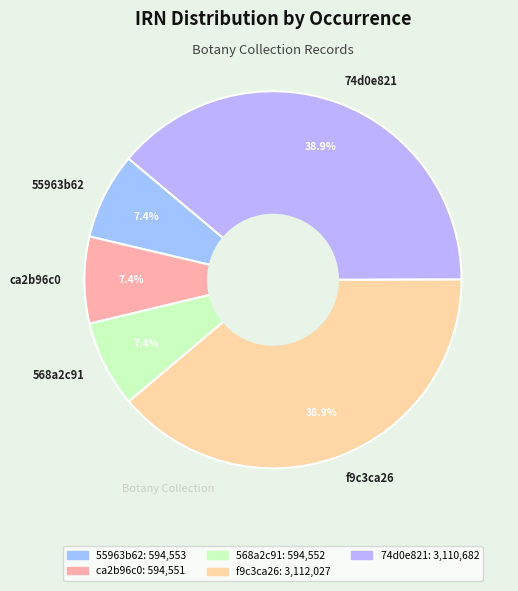

To the nearest percent, what percentage of the pie is f9c3ca26?

39%